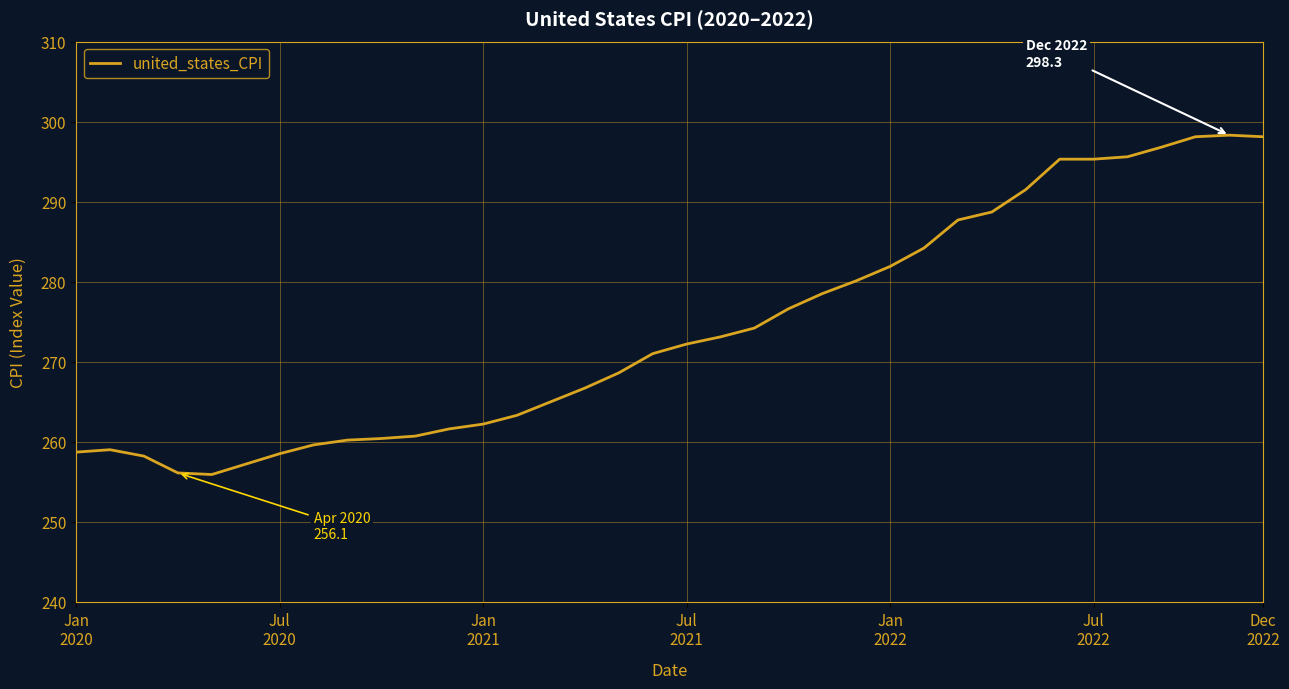

What is the smallest value displayed?

255.9